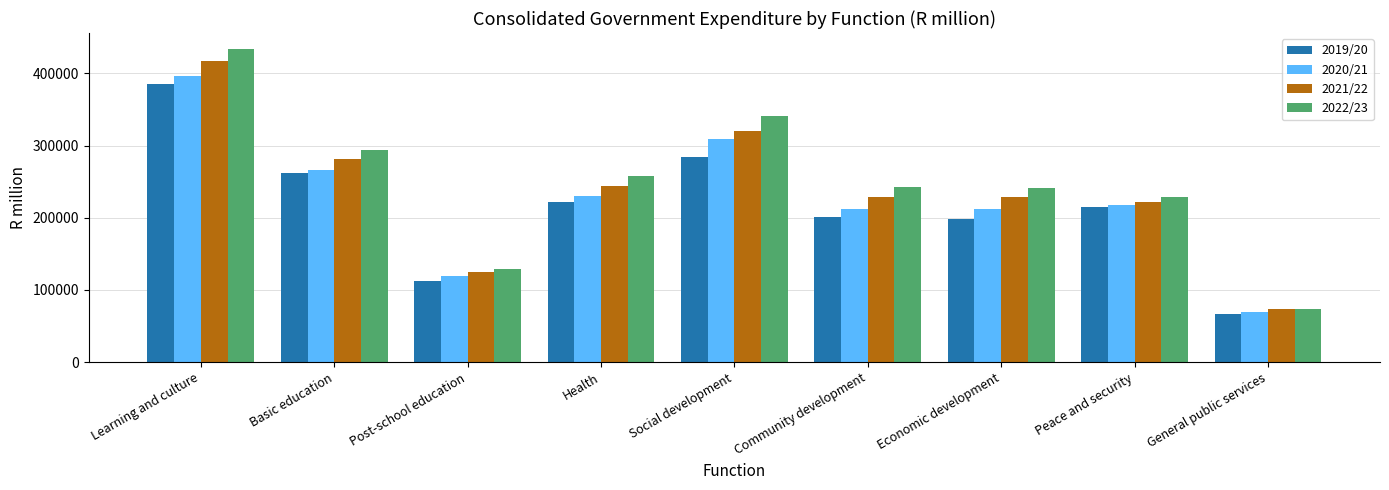

Between Learning and culture and Economic development, which series saw the biggest shift?

2022/23